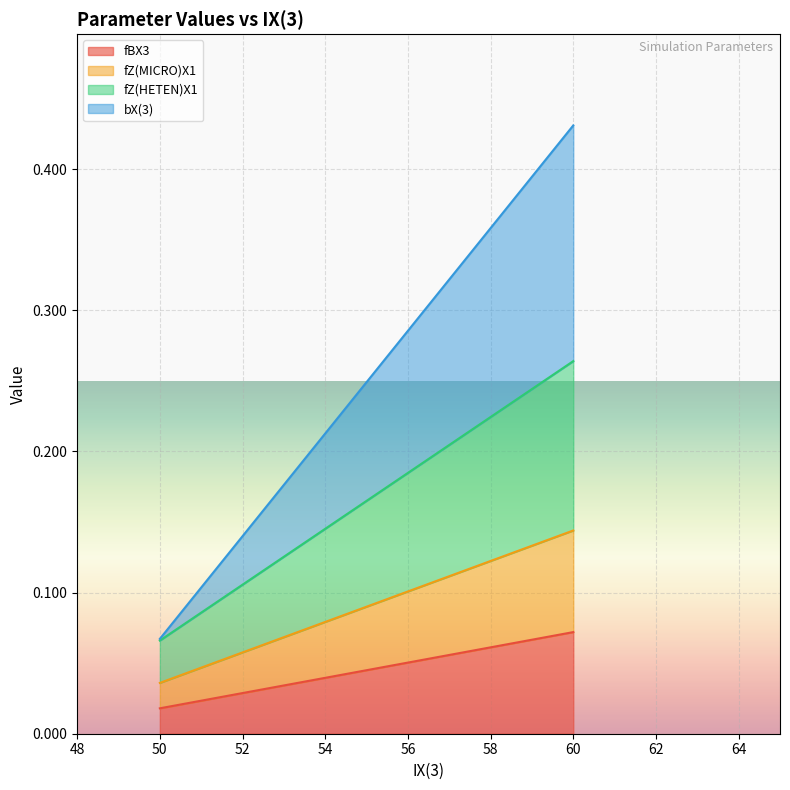

True or false: fZ(HETEN)X1 and fZ(MICRO)X1 cross at least once.

False